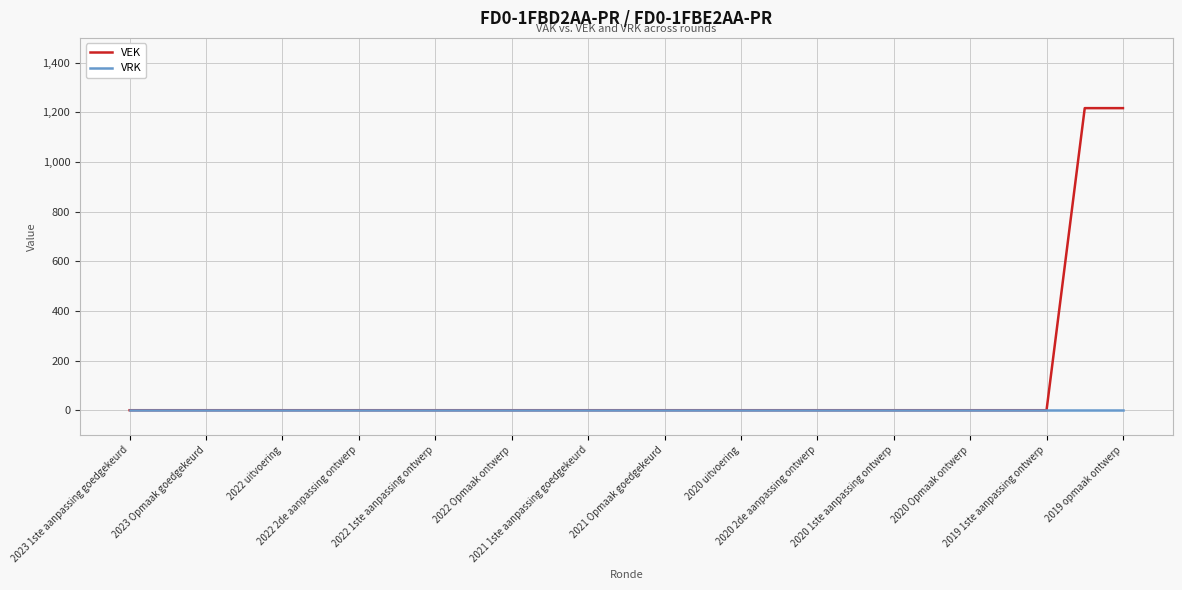

Which series has the largest total across all categories?

VEK